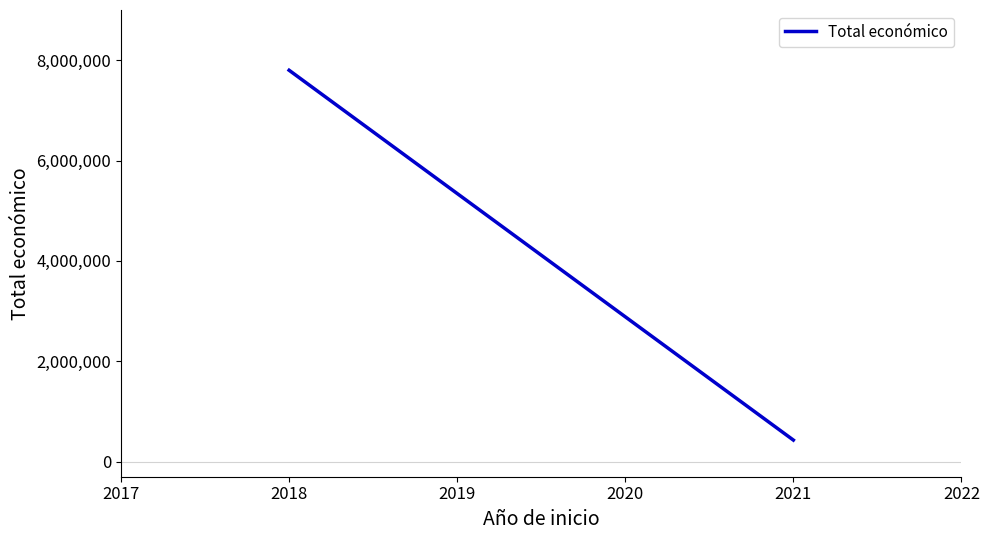

What is the value of the 2nd point from the left?

430411